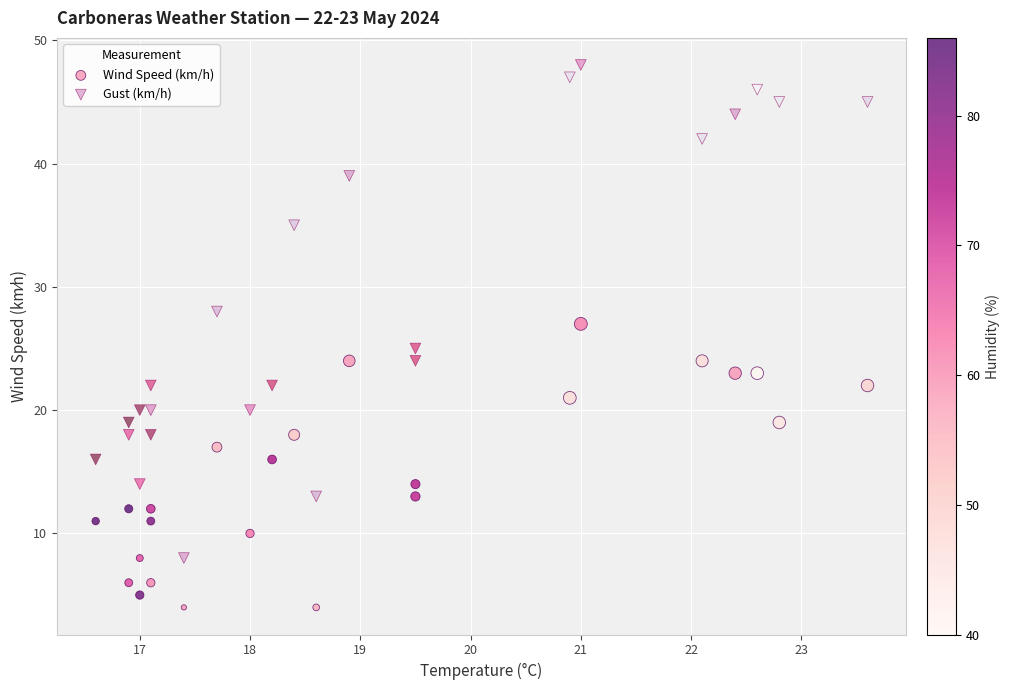

Which series reaches the minimum Y coordinate?

Wind Speed (km/h)